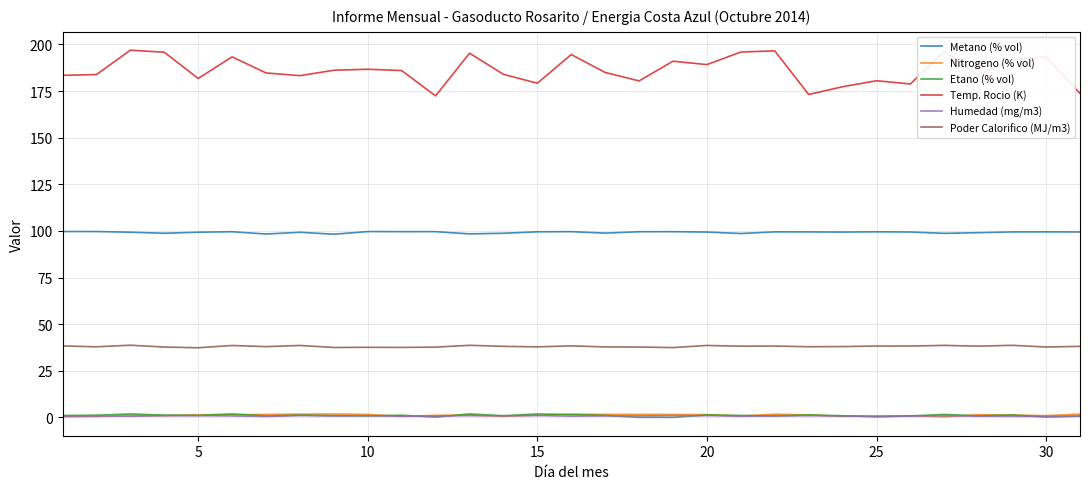

Which series has the largest total across all categories?

Temp. Rocio (K)